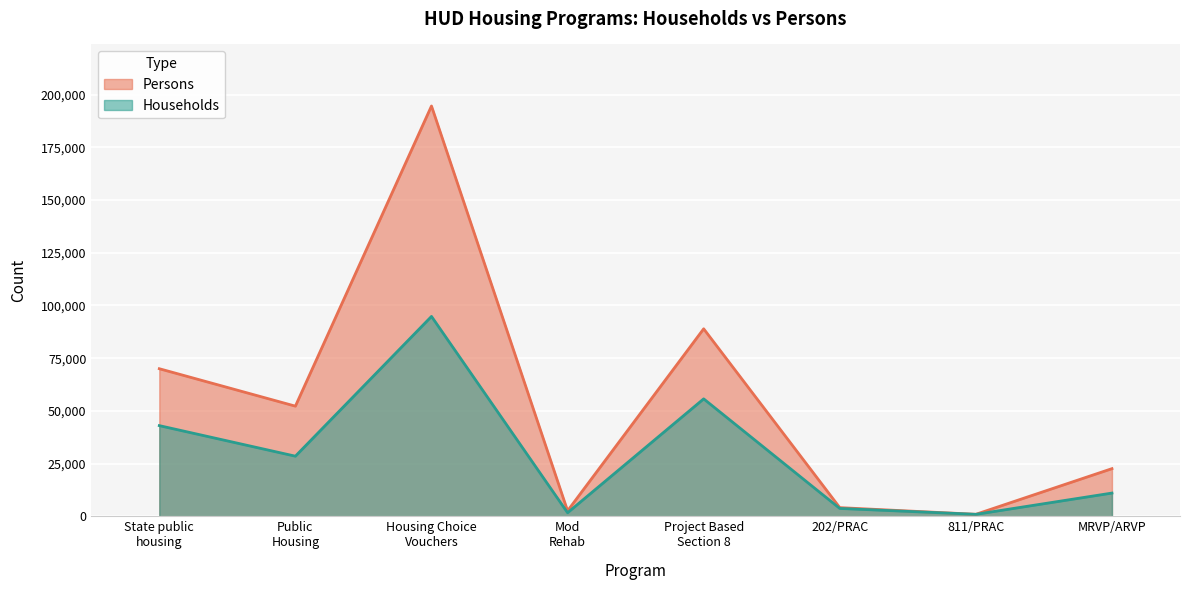

What is the sum of all Persons values?

436010